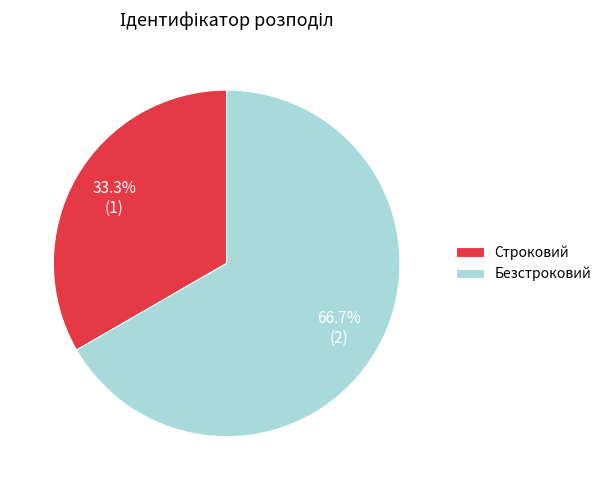

Does Строковий represent more than half of the total?

No